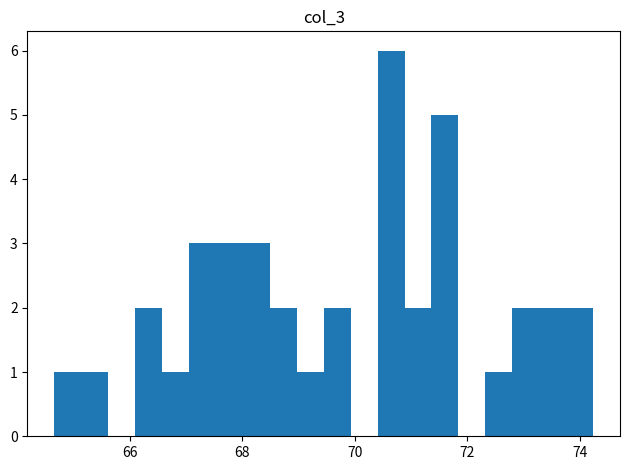

Read against the x-axis, roughly where is the centre of the tallest bar?

70.6